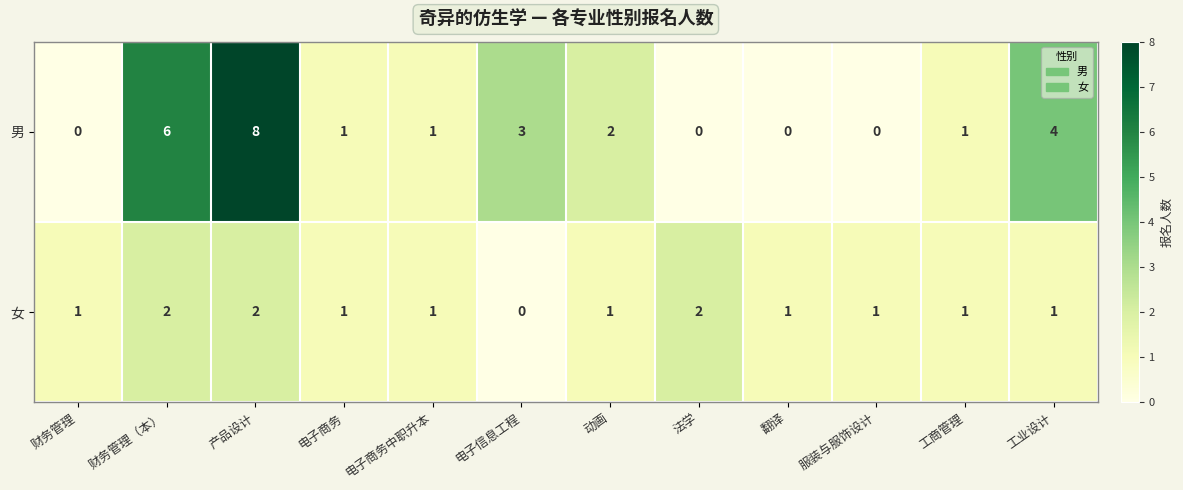

How many positive values does the 男 series have?

8